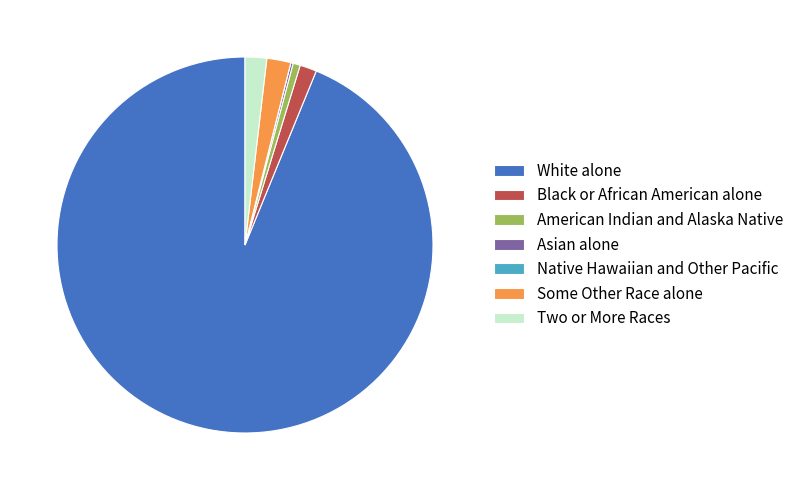

The American Indian and Alaska Native slice represents 1% of the pie. True or false?

True